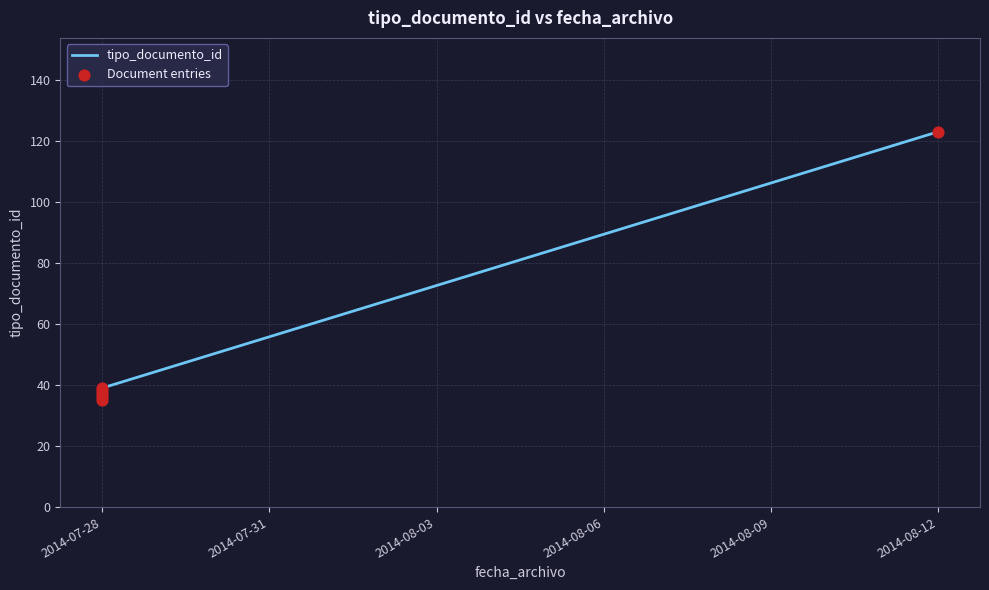

Which series has the widest spread of Y values?

tipo_documento_id